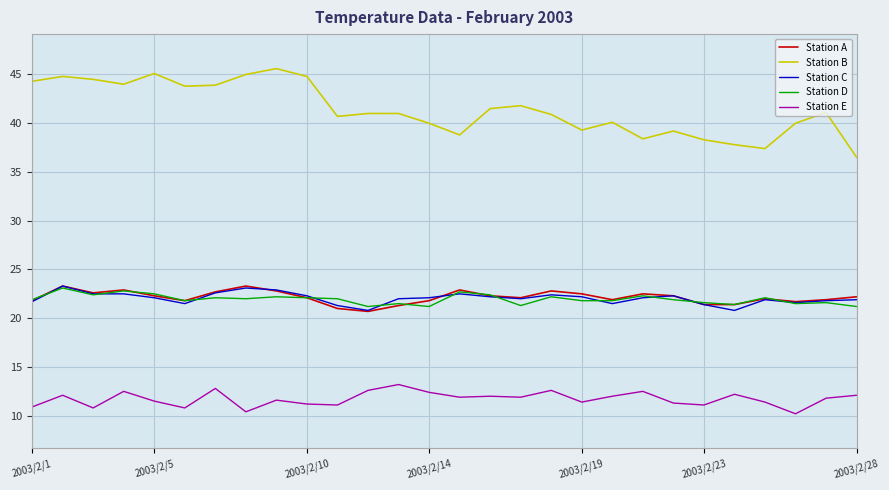

Which series has the largest range (max minus min)?

Station B